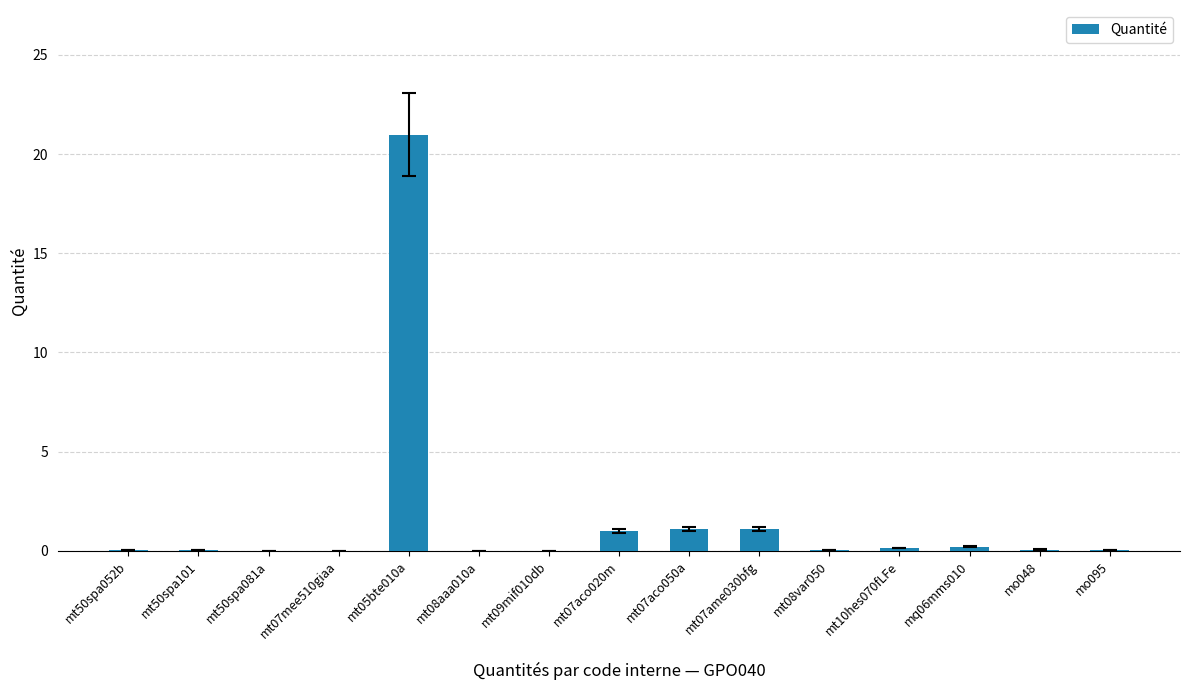

The value at mt10hes070fLFe is 0.1. True or false?

True